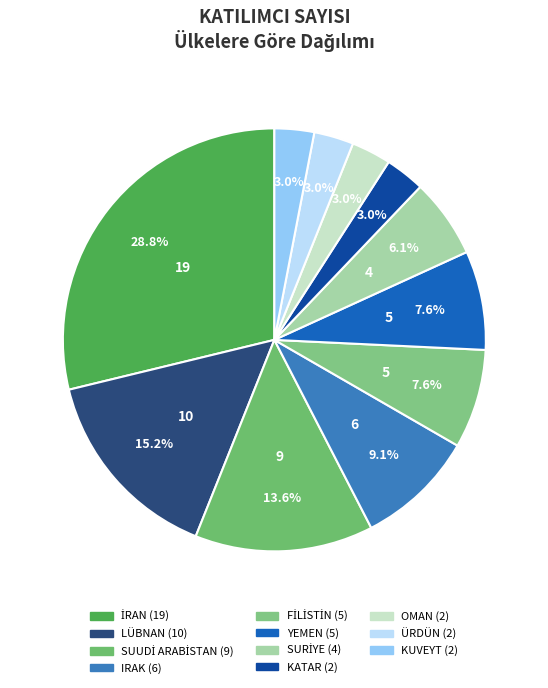

Count the number of slices in the pie.

11